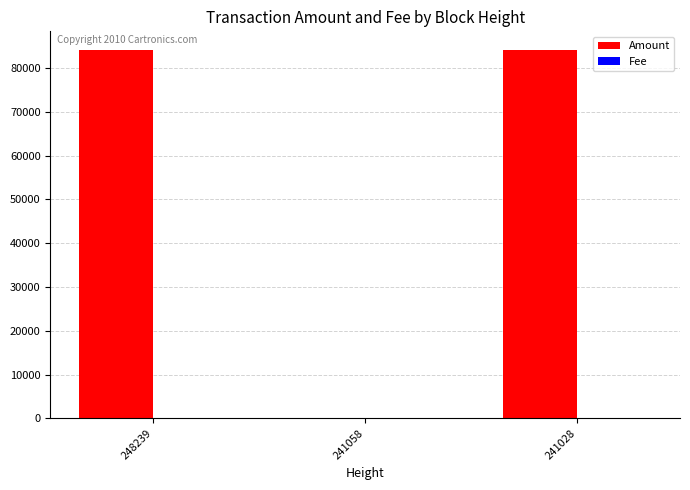

How many categories are shown in the chart?

3